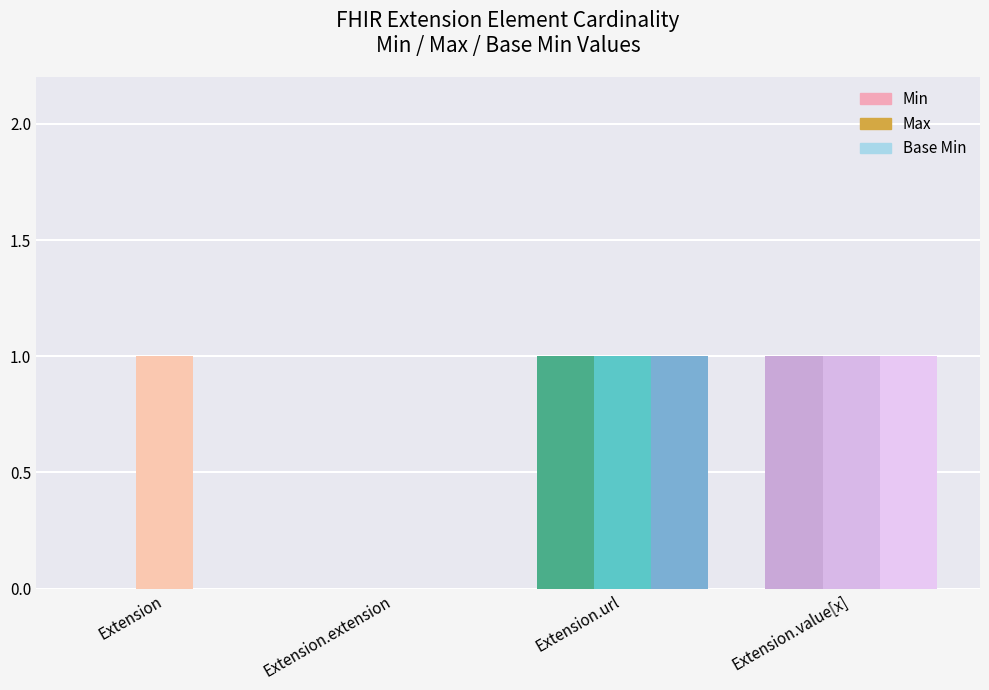

Count the Base Min values in the range 0 to 1.

4